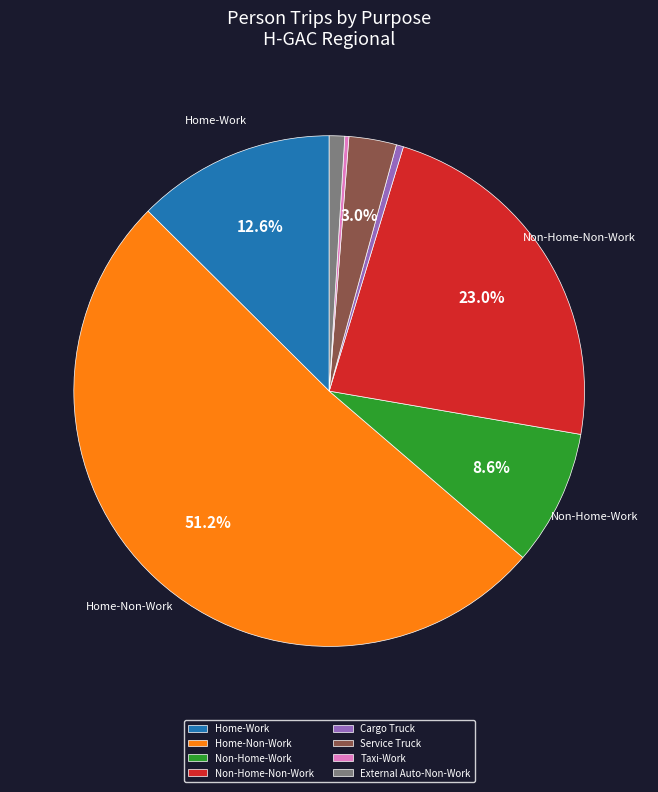

To the nearest percent, what is the difference between the Home-Non-Work and Service Truck slice percentages?

48%